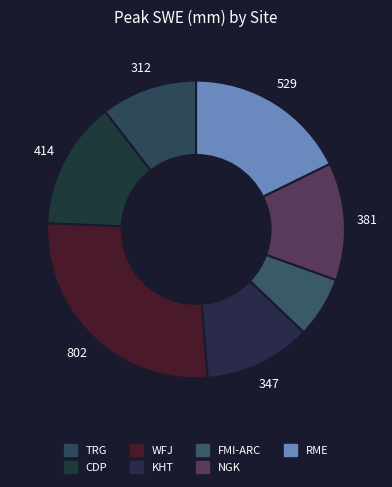

Rank the categories by value from highest to lowest.

WFJ, RME, CDP, NGK, KHT, TRG, FMI-ARC